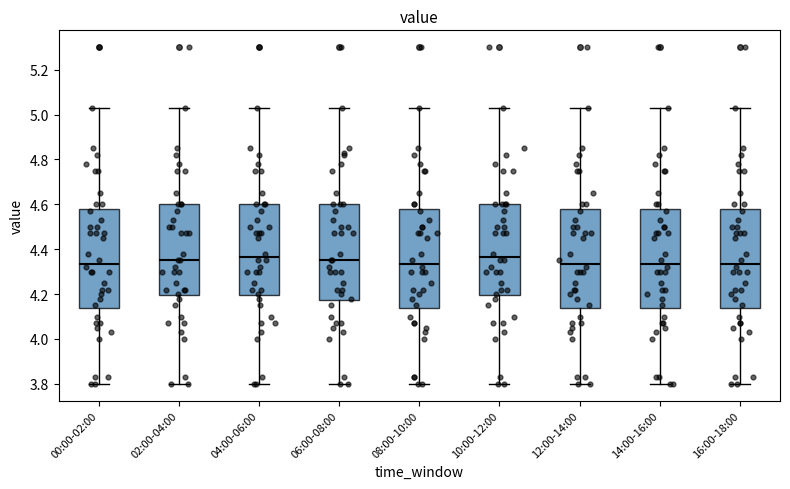

Reading left to right, read every box against the y-axis: the position of its median line, the range the box covers, and the ends of its whiskers. The values are not printed on the chart, so give them approximately, as read against the axis.

00:00-02:00: median 4.34, box 4.14 to 4.58, whiskers 3.80 to 5.04
02:00-04:00: median 4.36, box 4.20 to 4.60, whiskers 3.80 to 5.04
04:00-06:00: median 4.36, box 4.20 to 4.60, whiskers 3.80 to 5.04
06:00-08:00: median 4.36, box 4.18 to 4.60, whiskers 3.80 to 5.04
08:00-10:00: median 4.34, box 4.14 to 4.58, whiskers 3.80 to 5.04
10:00-12:00: median 4.36, box 4.20 to 4.60, whiskers 3.80 to 5.04
12:00-14:00: median 4.34, box 4.14 to 4.58, whiskers 3.80 to 5.04
14:00-16:00: median 4.34, box 4.14 to 4.58, whiskers 3.80 to 5.04
16:00-18:00: median 4.34, box 4.14 to 4.58, whiskers 3.80 to 5.04